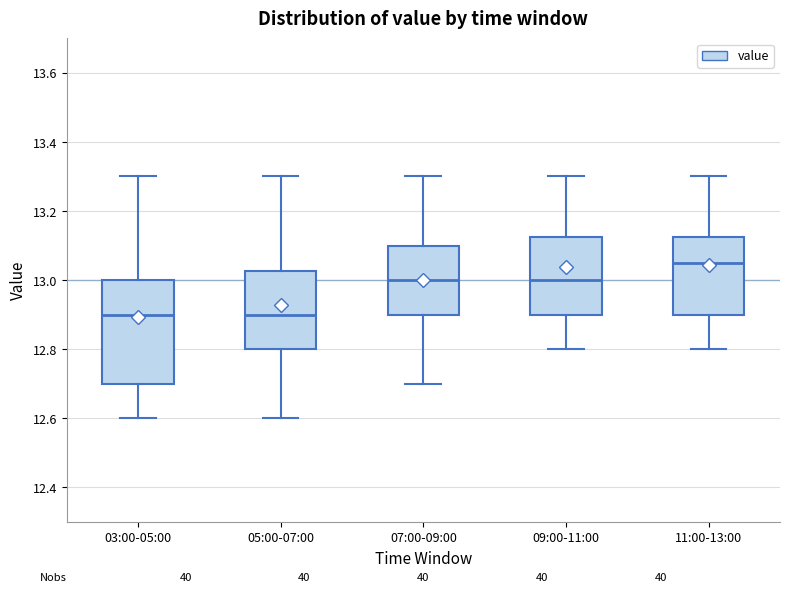

Reading left to right, read every box against the y-axis: the position of its median line, the range the box covers, and the ends of its whiskers. The values are not printed on the chart, so give them approximately, as read against the axis.

03:00-05:00: median 12.90, box 12.70 to 13.00, whiskers 12.60 to 13.30
05:00-07:00: median 12.90, box 12.80 to 13.02, whiskers 12.60 to 13.30
07:00-09:00: median 13.00, box 12.90 to 13.10, whiskers 12.70 to 13.30
09:00-11:00: median 13.00, box 12.90 to 13.12, whiskers 12.80 to 13.30
11:00-13:00: median 13.06, box 12.90 to 13.12, whiskers 12.80 to 13.30